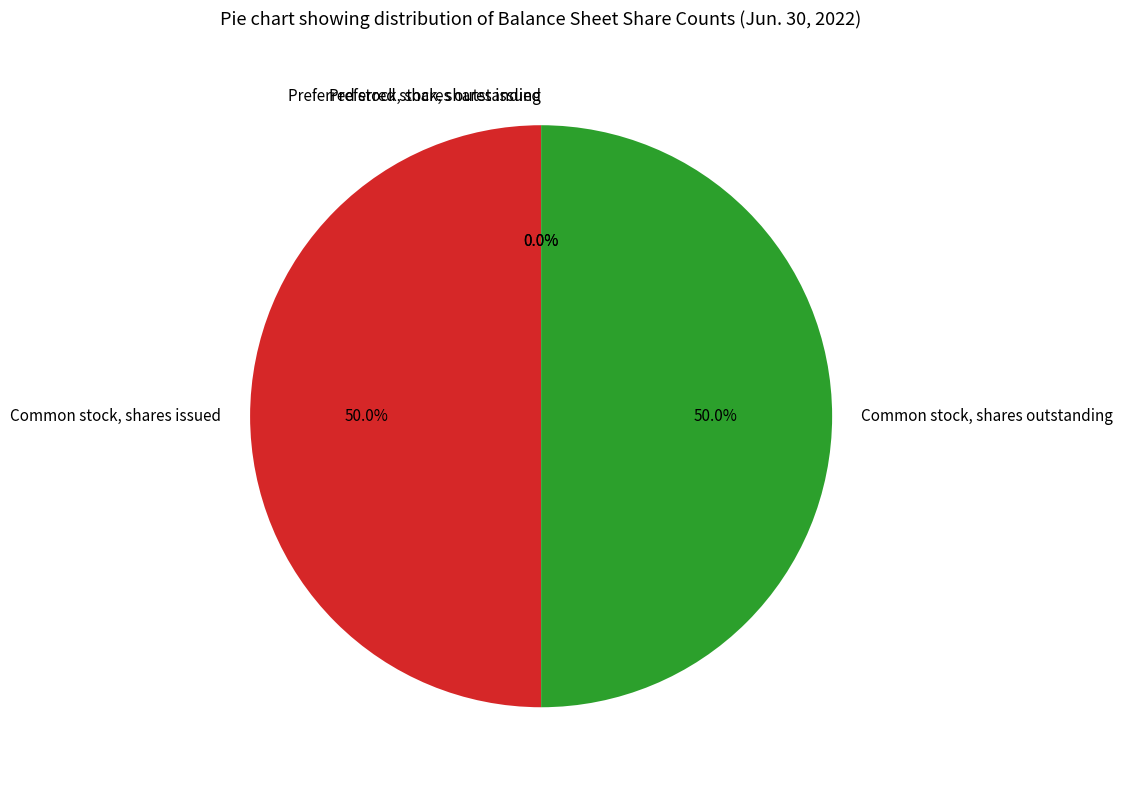

How much of the chart is everything except Common stock, shares issued?

50.0%